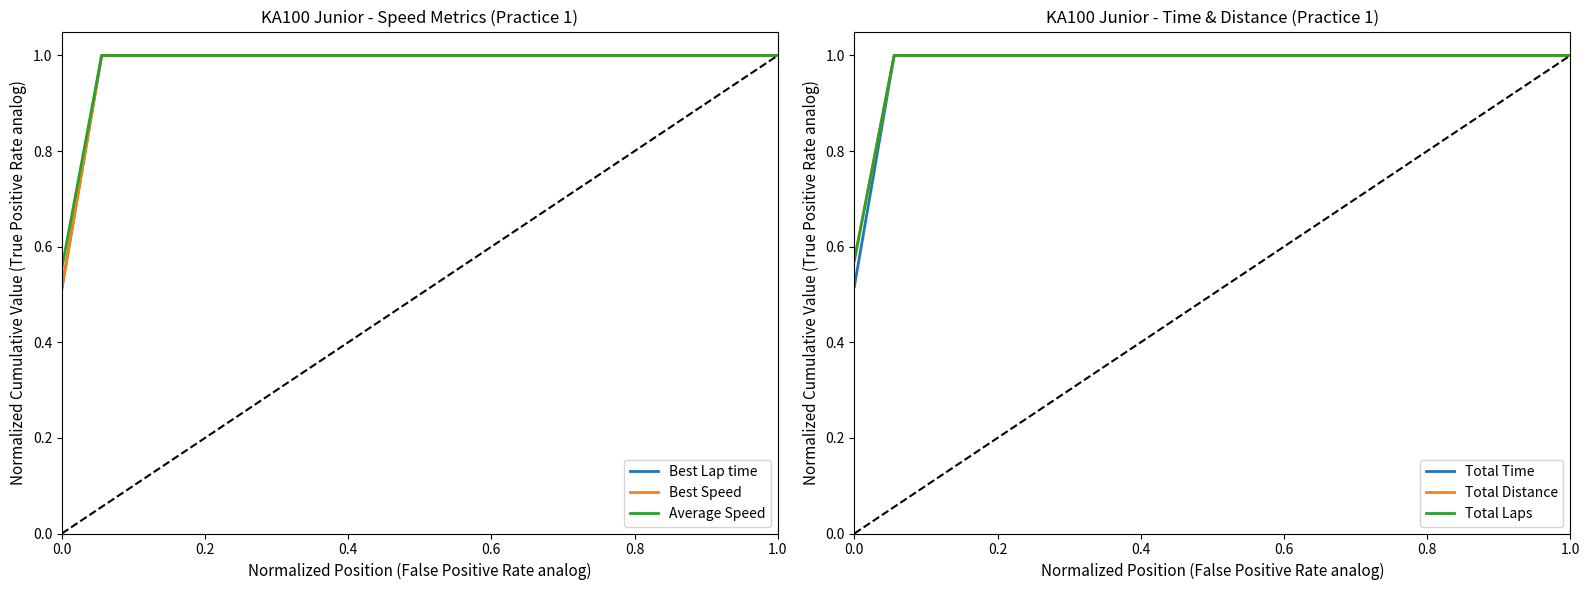

Count the Average Speed values in the range 1 to 2.

18